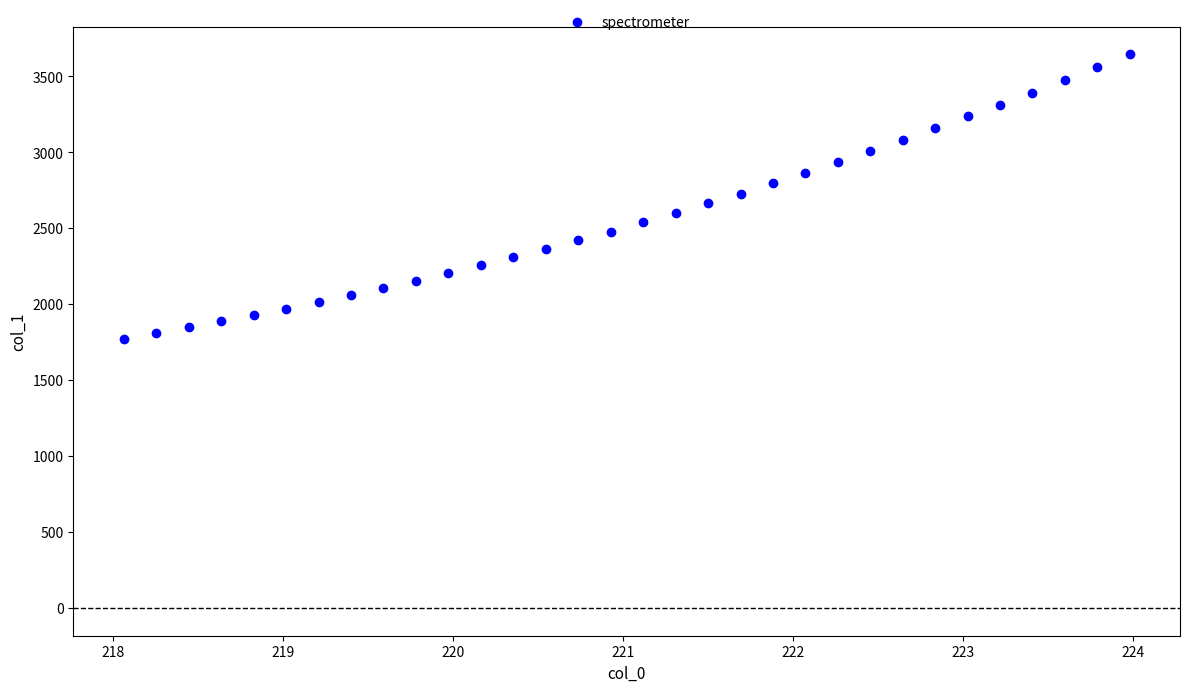

What is the range of Y values (max minus min)?

1871.0